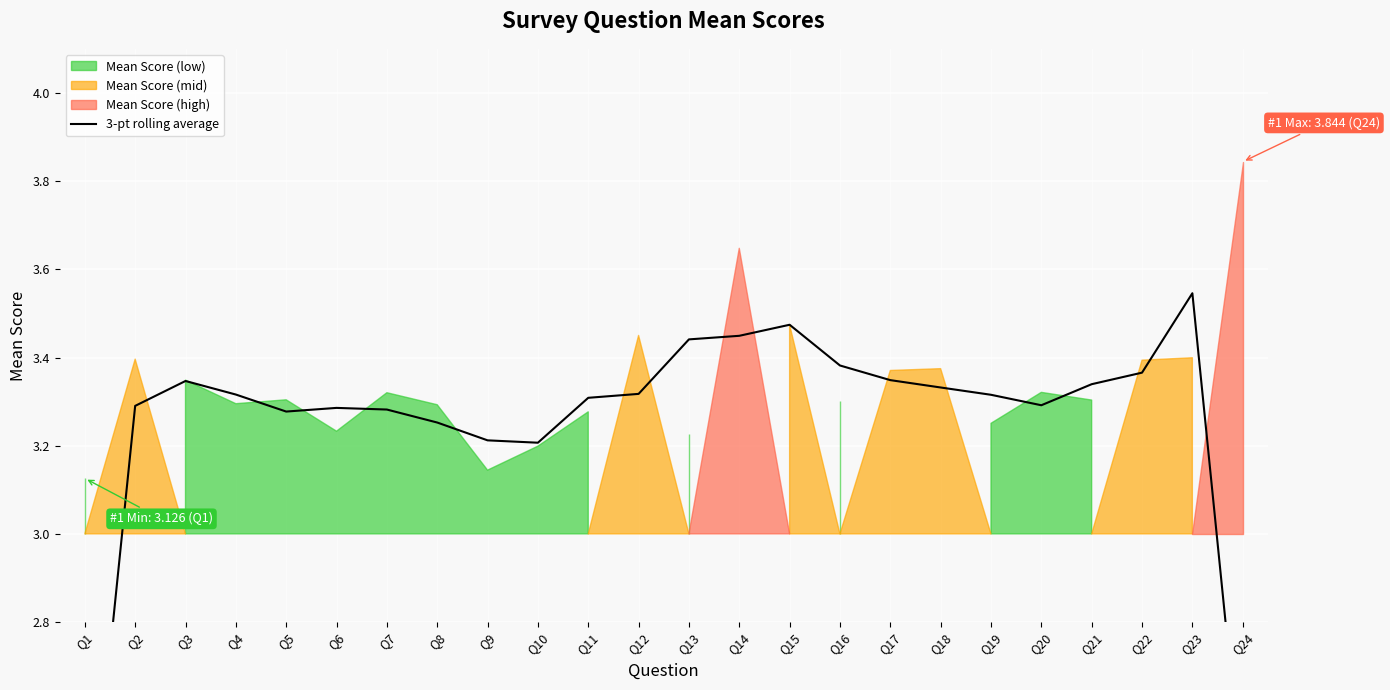

The value at Q6 is 3.3. True or false?

True